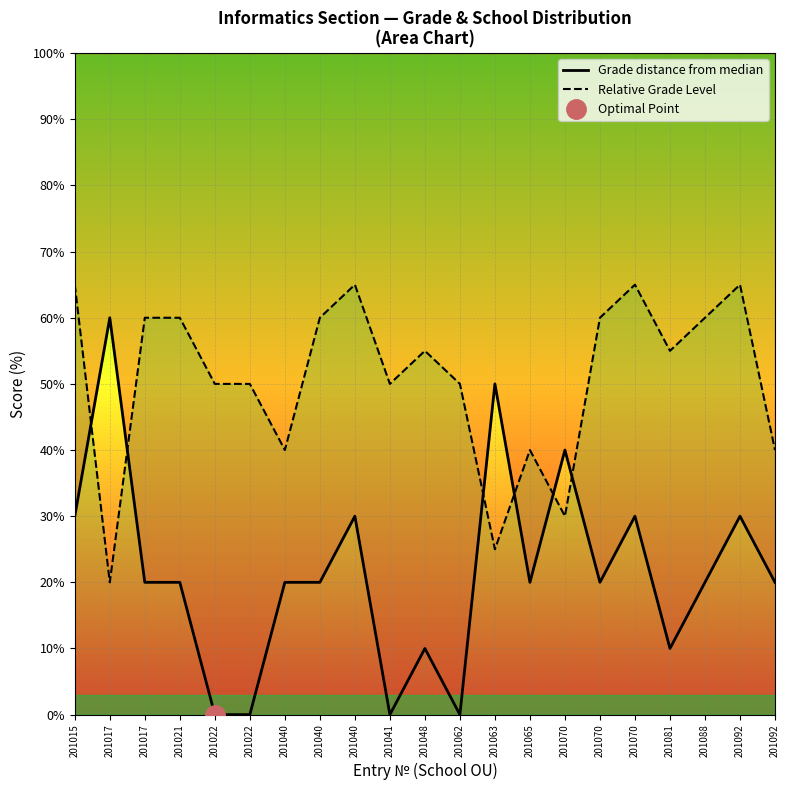

List the series in order of their overall mean, highest first.

Relative Grade Level, Grade distance from median